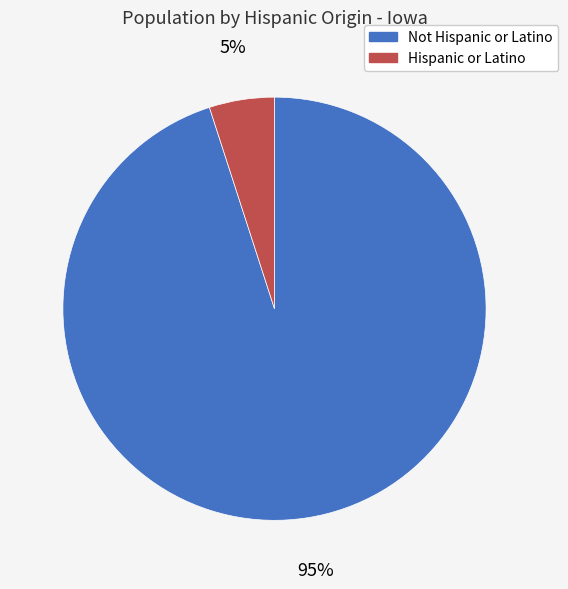

Is there a majority slice in this chart?

Yes